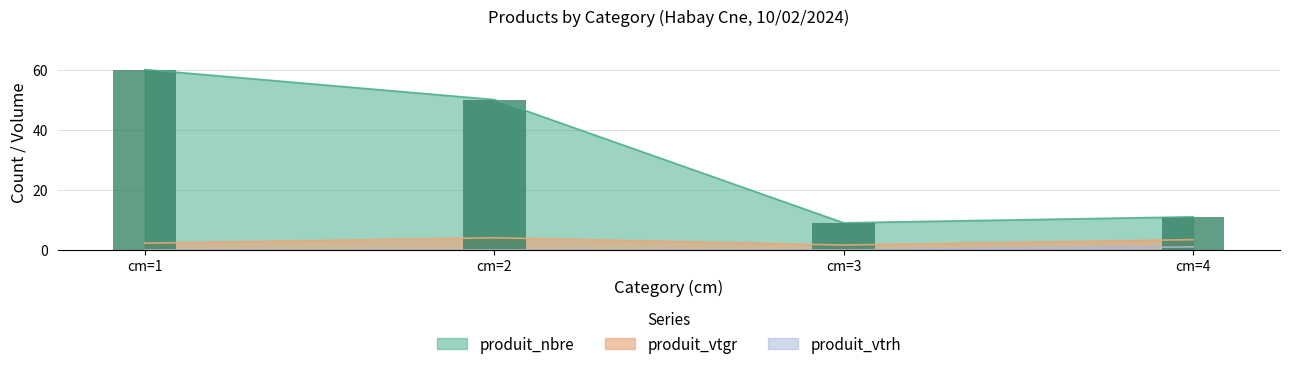

Which series has the widest spread of values?

produit_nbre